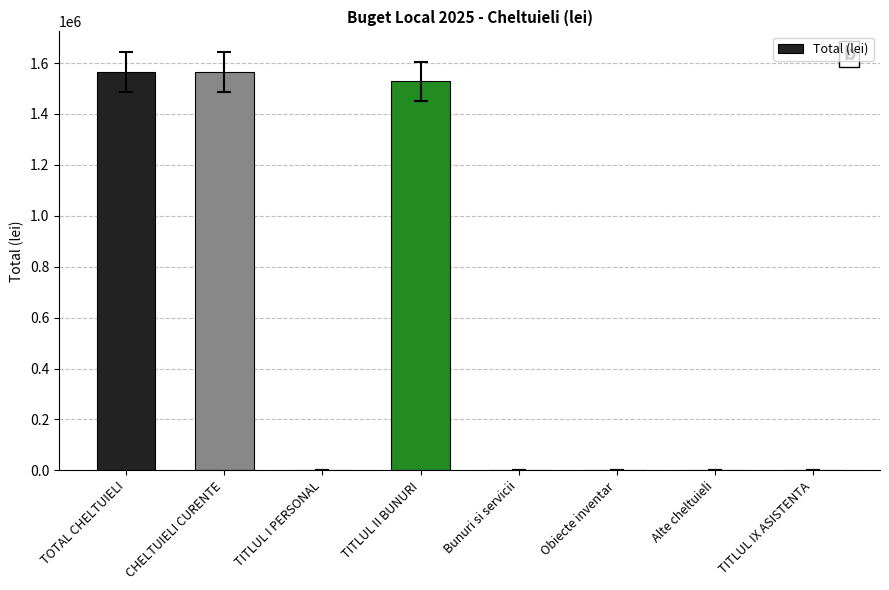

What is the sum of all values?

4657521